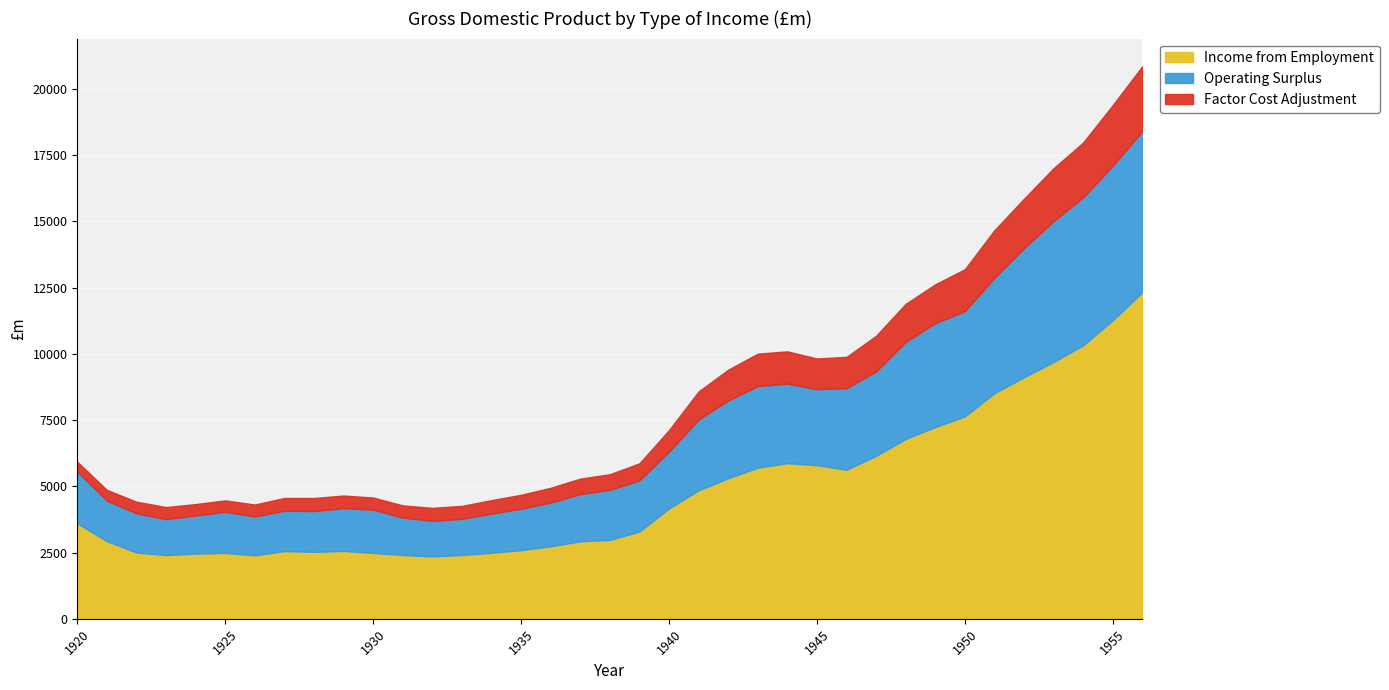

Which series has the largest range (max minus min)?

Income from Employment